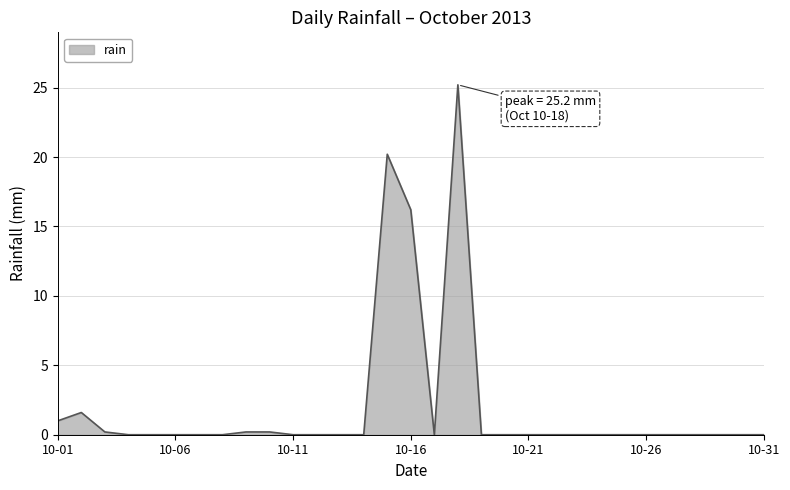

What is the difference between the maximum and minimum values?

25.2